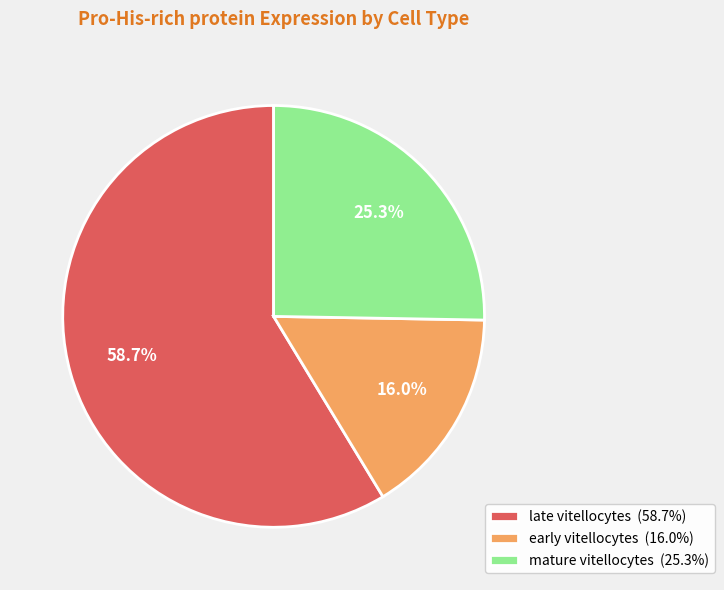

The late vitellocytes slice represents 67% of the pie. True or false?

False